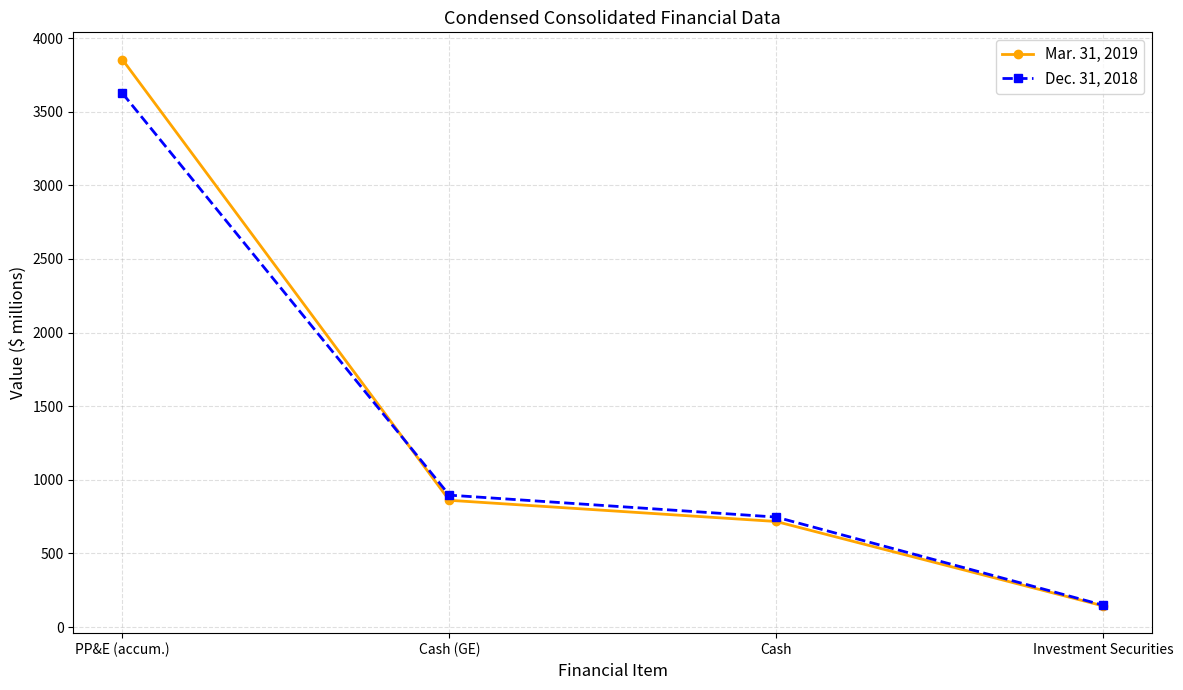

Reading left to right, transcribe all the data shown in this chart.

Mar. 31, 2019: 3854	861	717	144
Dec. 31, 2018: 3625	896	747	149